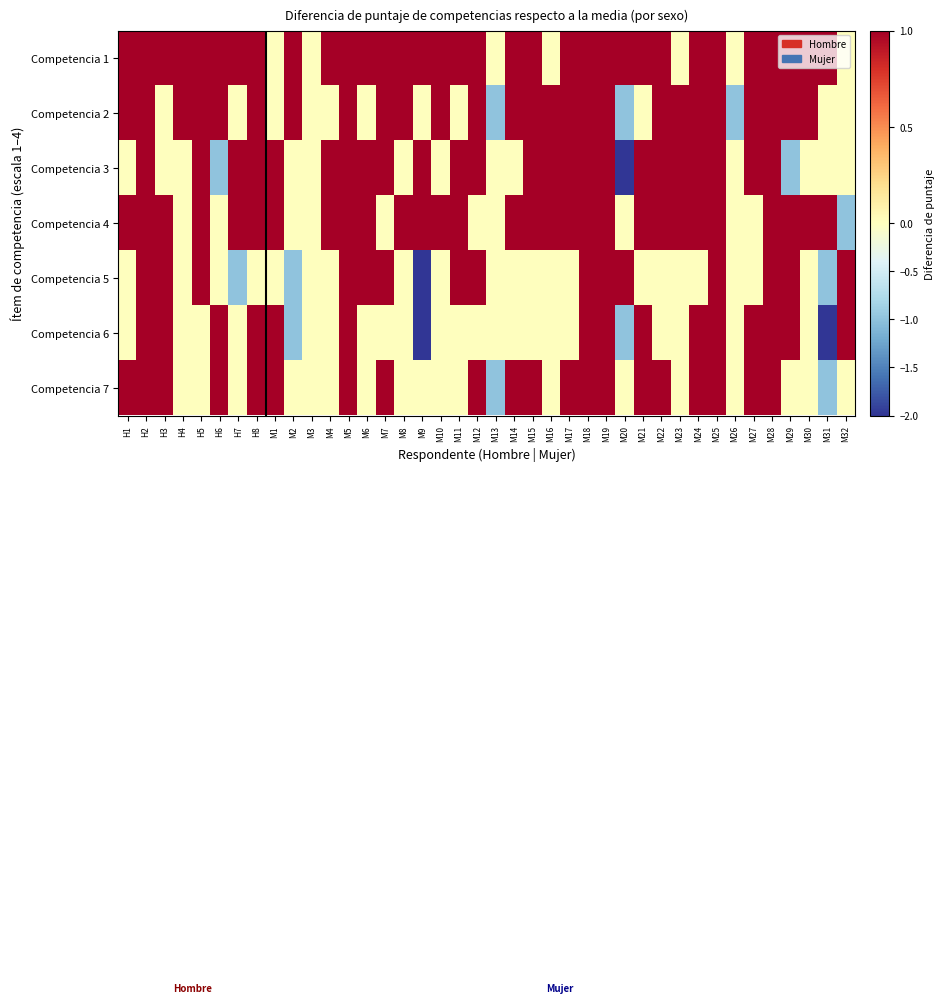

Between M31 and M27, which is larger?

M31